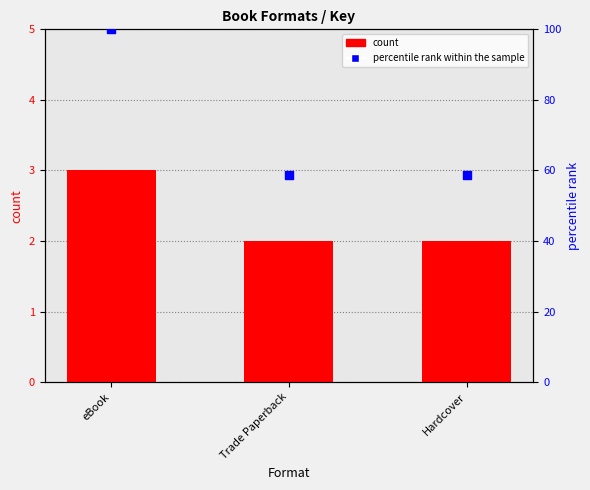

Which series contains the highest Y value?

percentile rank within the sample